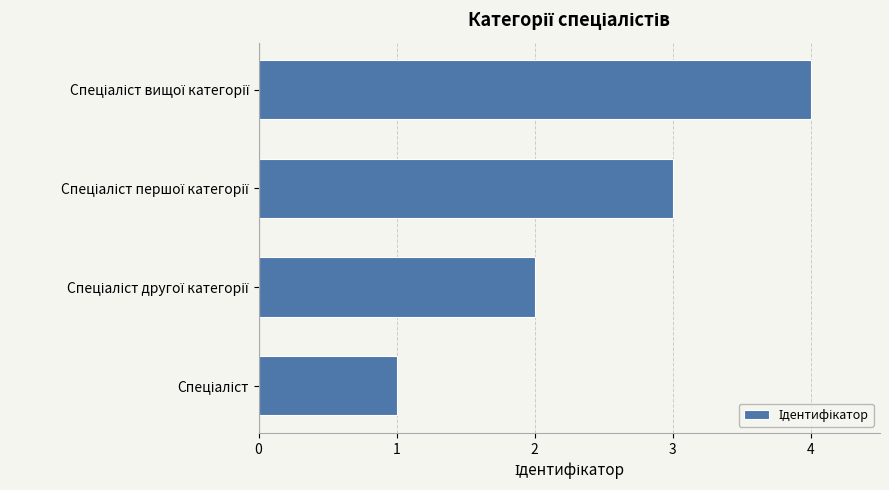

What is the sum of all values?

10